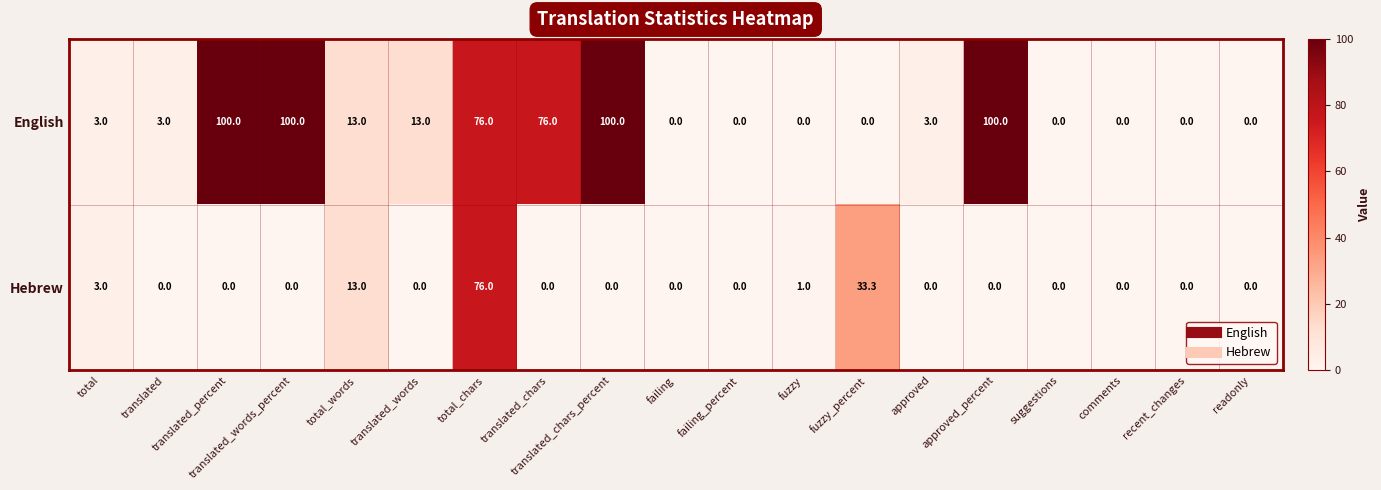

Rank the series by their maximum value, from highest to lowest.

English, Hebrew